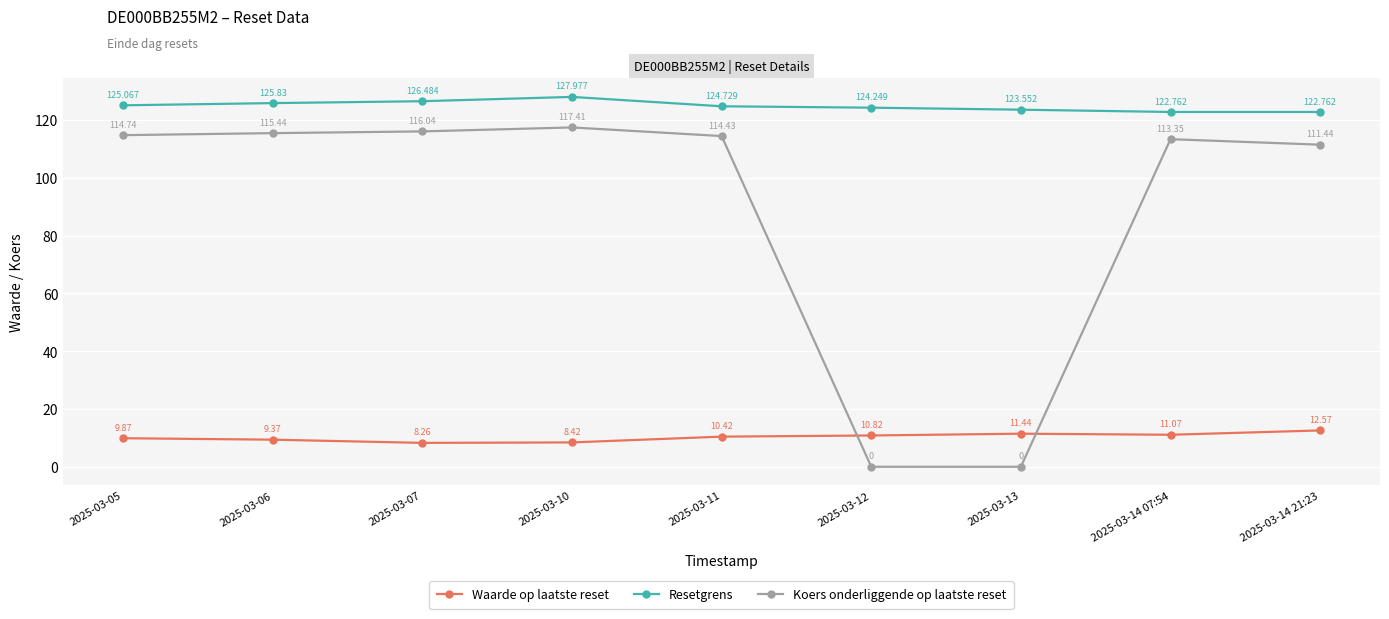

The Koers onderliggende op laatste reset series shows 187.2 at 2025-03-11. True or false?

False